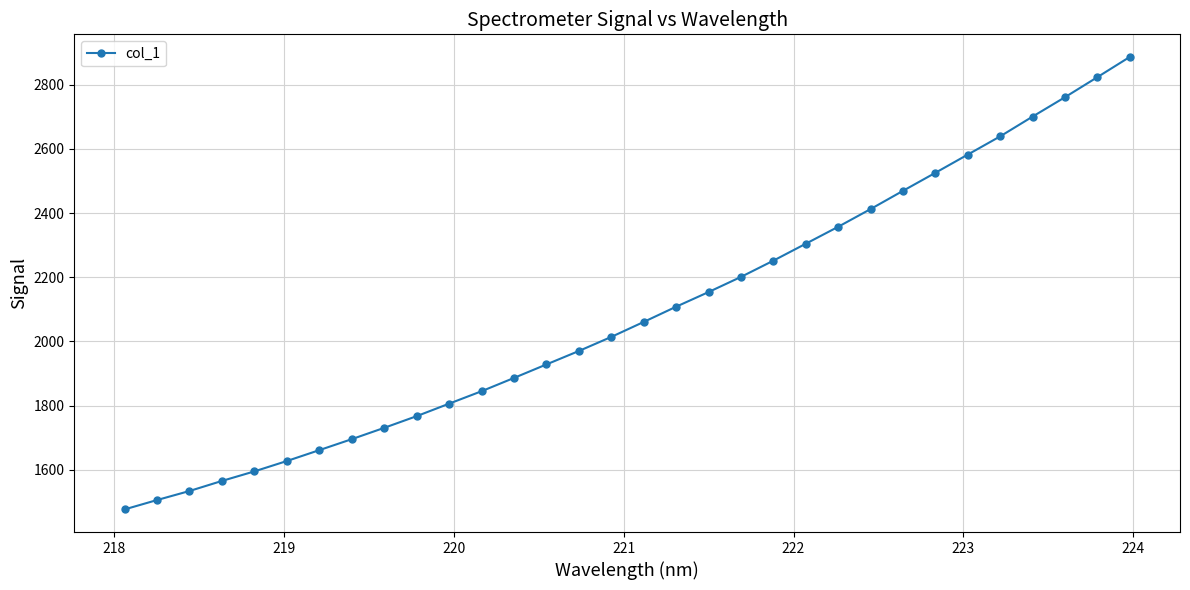

What is the value of the 9th point from the left?

1730.8